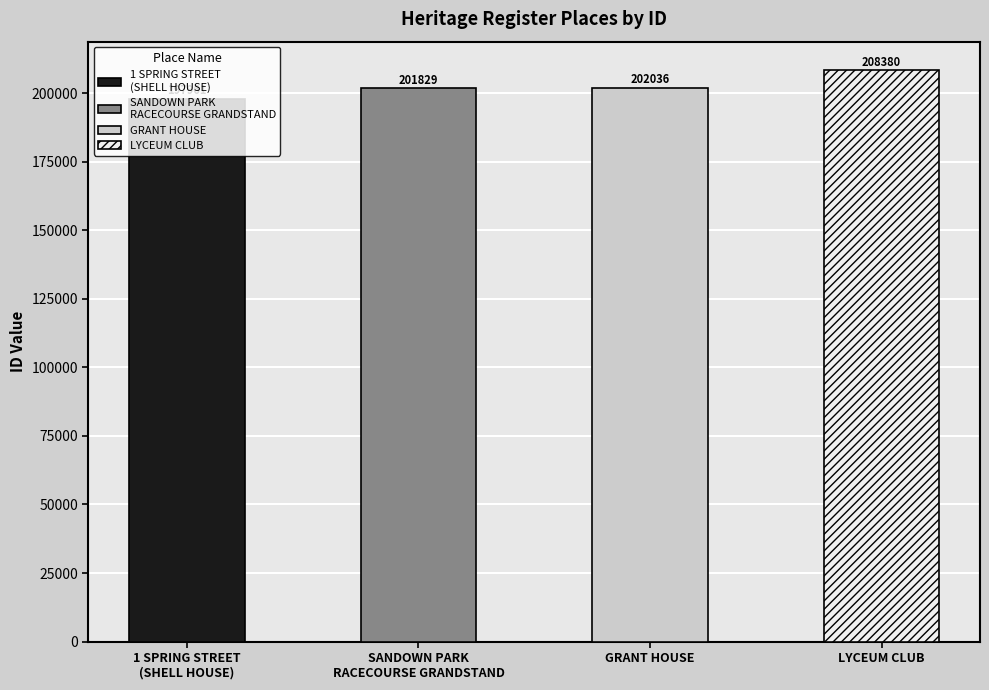

At which category does the chart reach its peak across all series?

LYCEUM CLUB